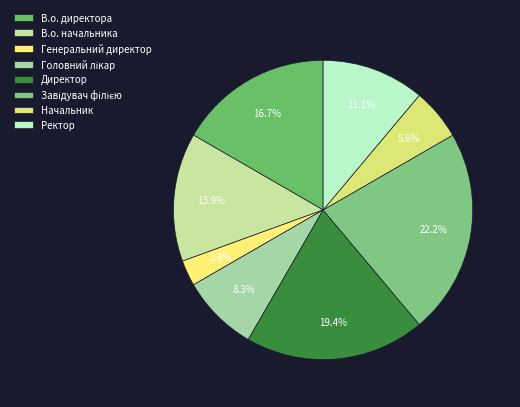

True or false: Генеральний директор accounts for 3% of the total.

True